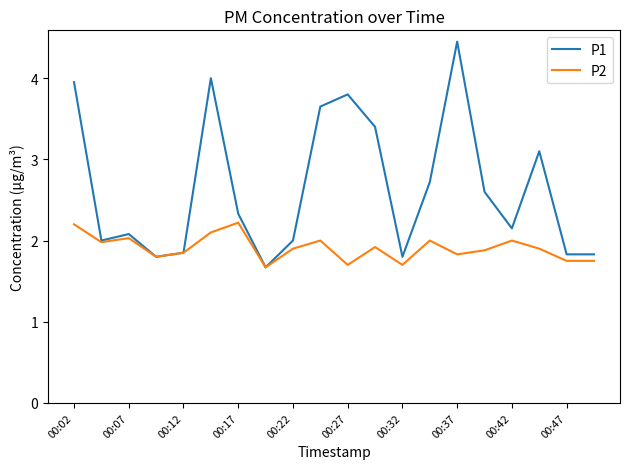

Rank the series by their average value, from lowest to highest.

P2, P1